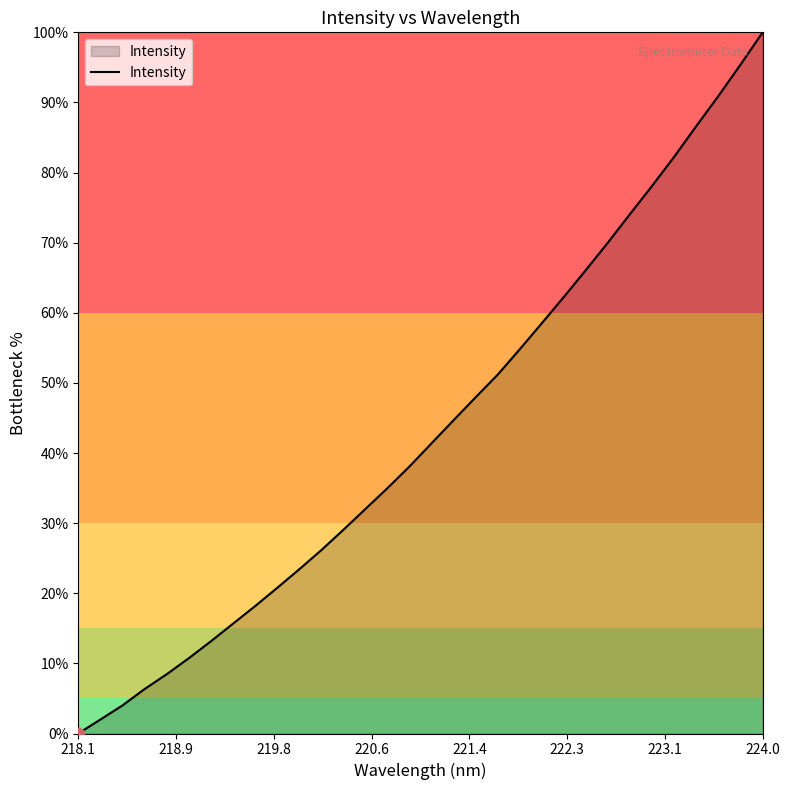

What is the greatest value displayed?

100.0